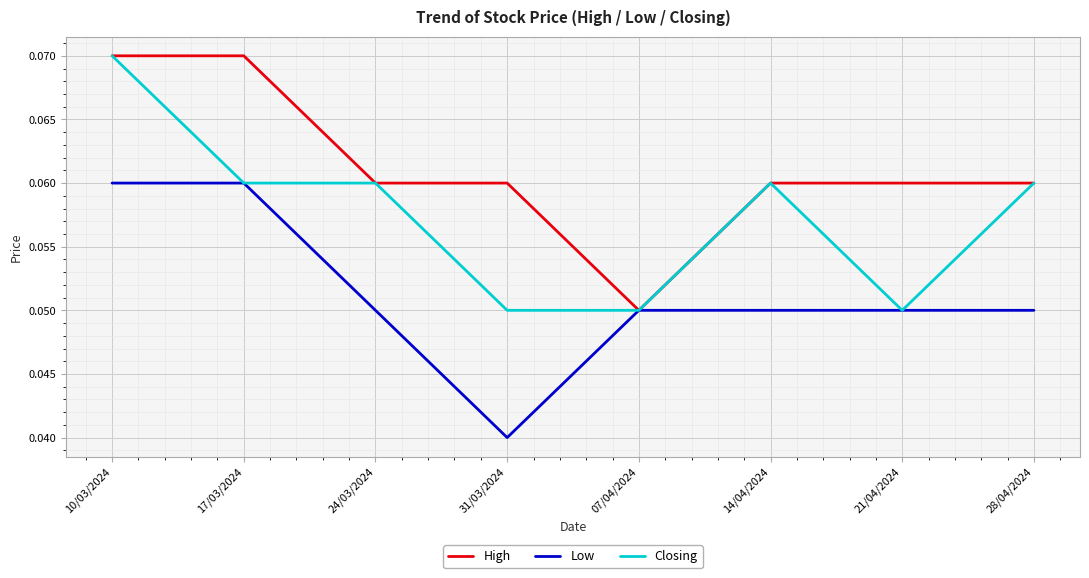

Does the chart have visible grid lines?

Yes